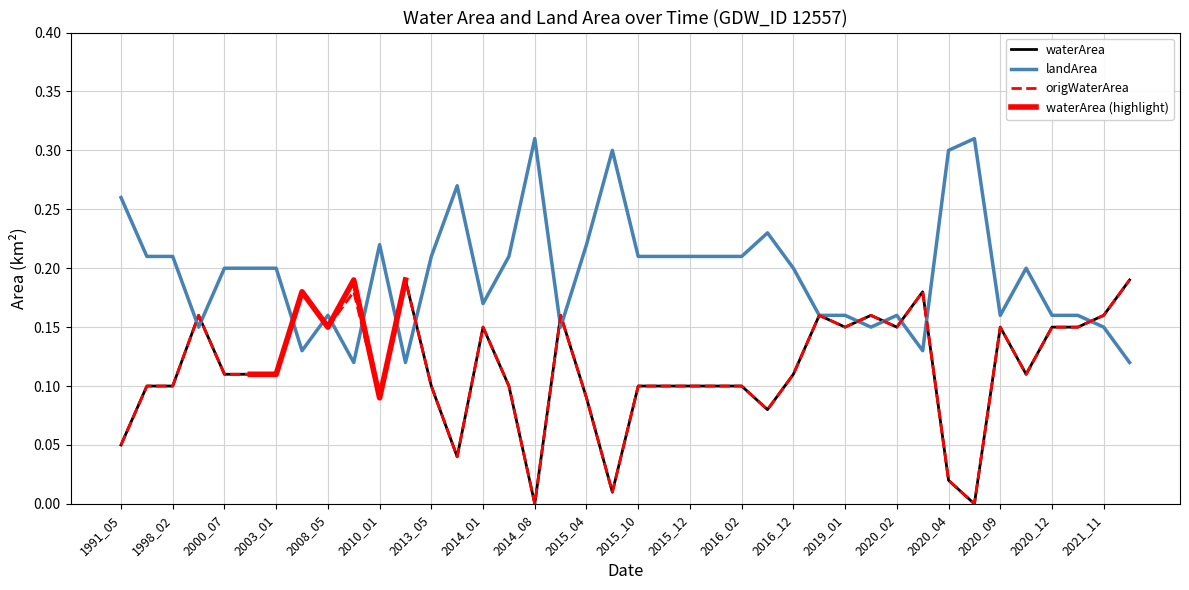

Is it true that origWaterArea equals -0.1 at 2014_08?

False